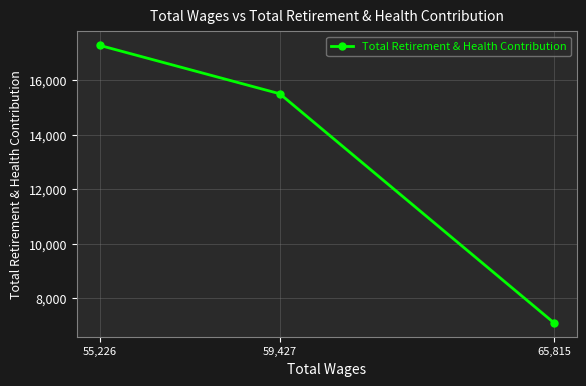

How many lines are shown in the chart?

1